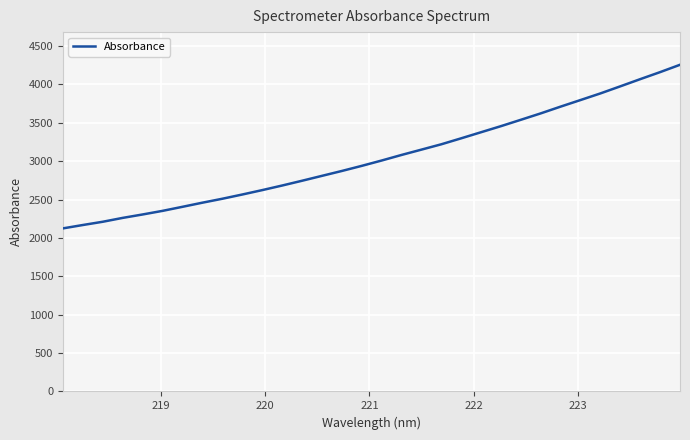

True or false: the data has more than 1 interior local peaks.

False